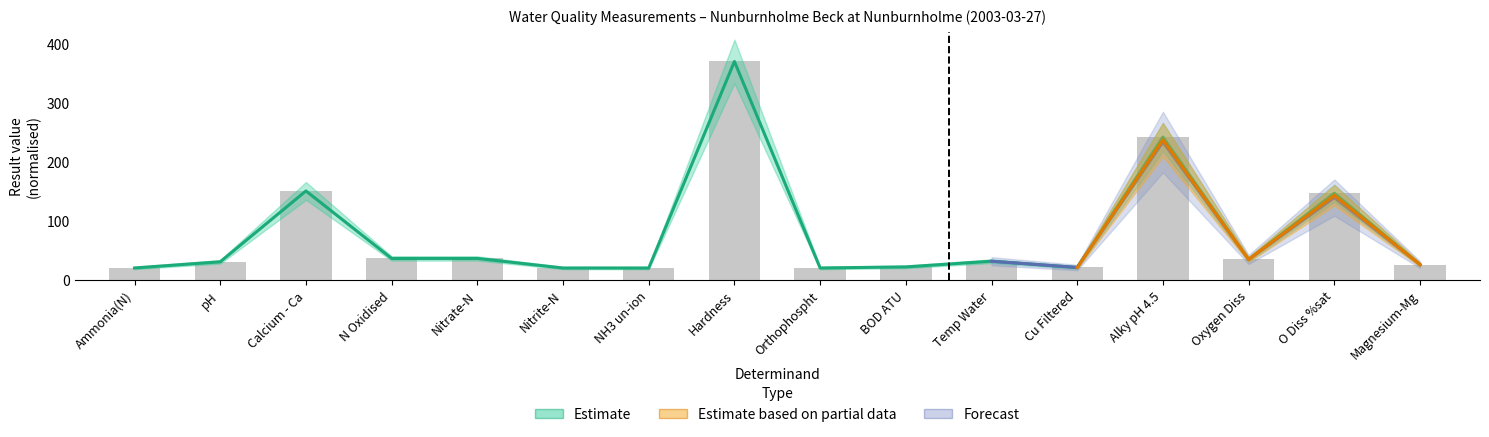

True or false: Estimate has a value of 25.7 at Magnesium-Mg.

True